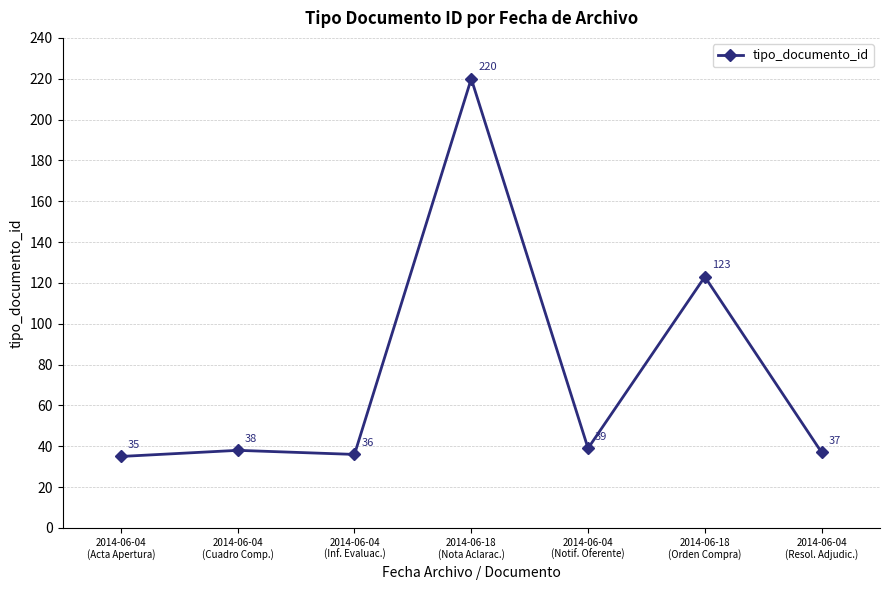

How many data points are less than 38?

3